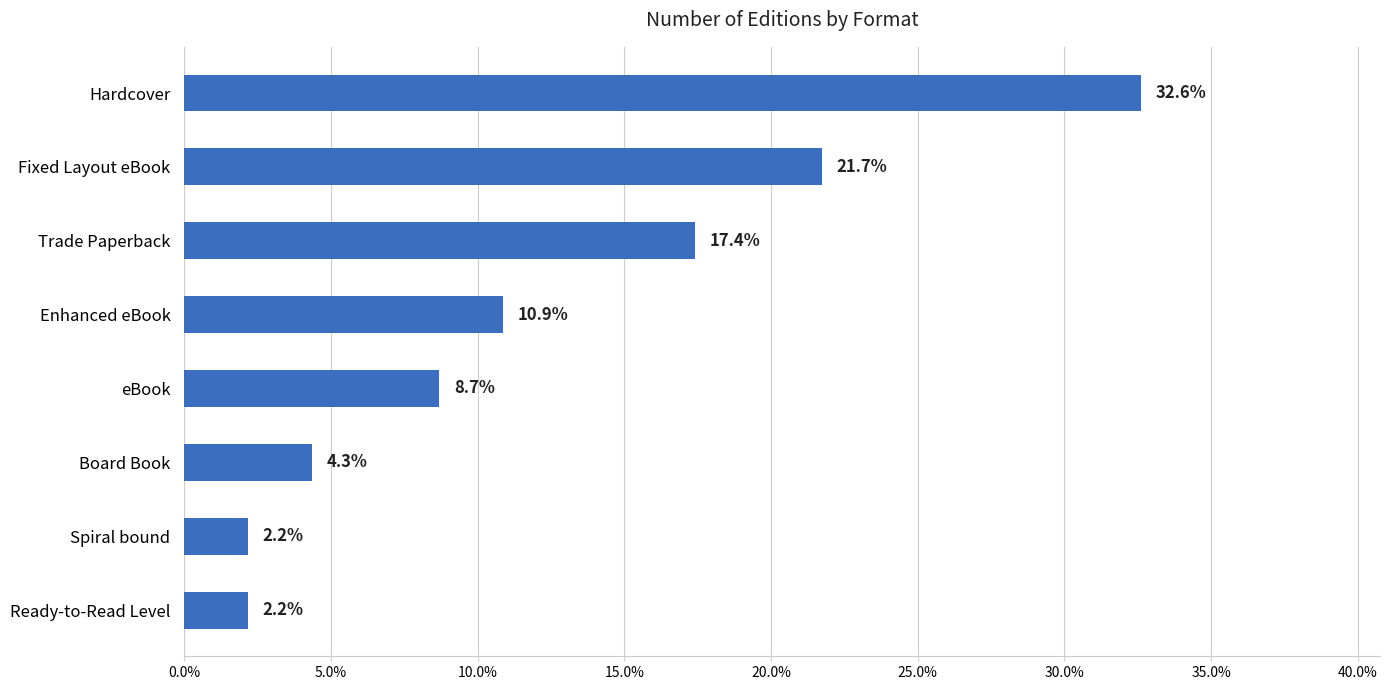

Reading bottom to top, extract all data points from this chart.

Ready-to-Read Level=2.2	Spiral bound=2.2	Board Book=4.3	eBook=8.7	Enhanced eBook=10.9	Trade Paperback=17.4	Fixed Layout eBook=21.7	Hardcover=32.6